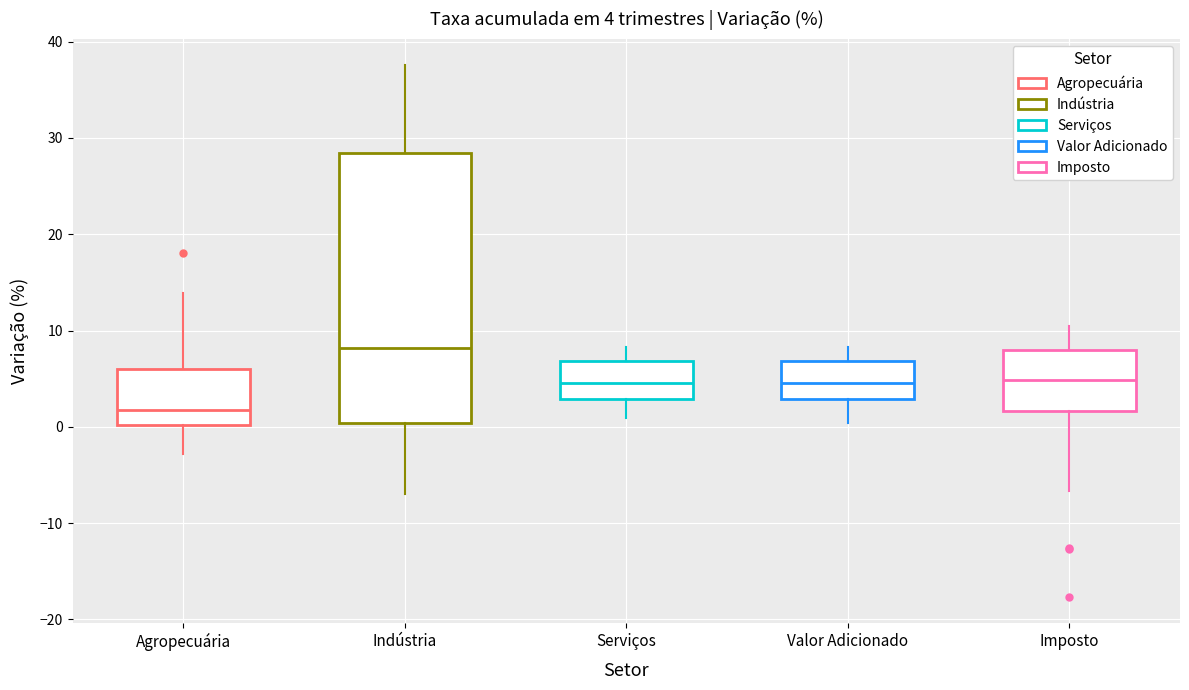

Which box has the lowest median line?

Agropecuária